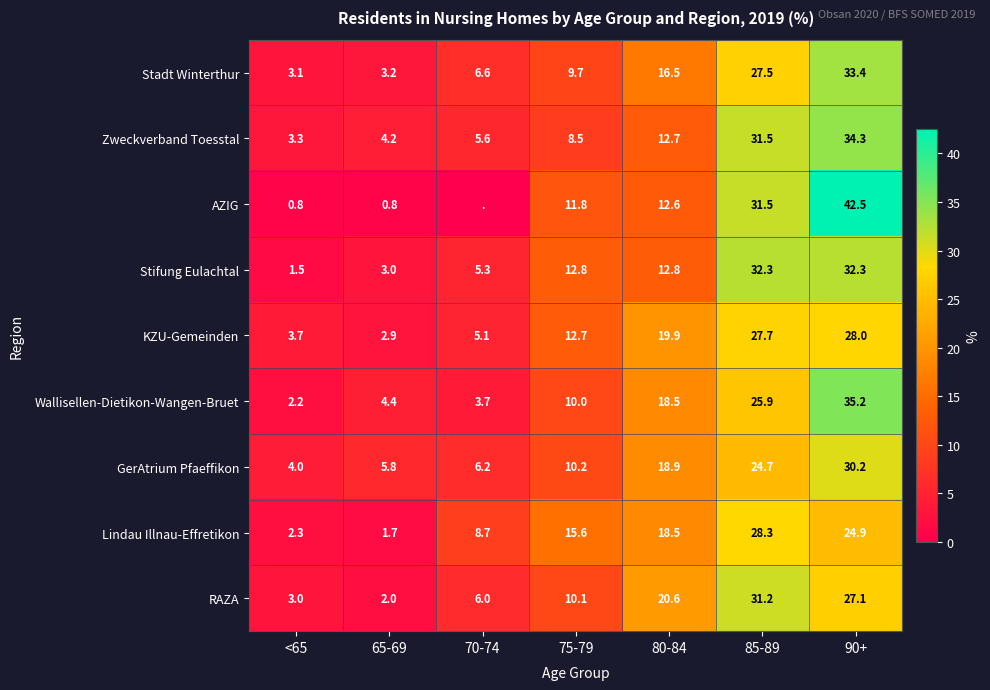

How many categories are shown in the chart?

7